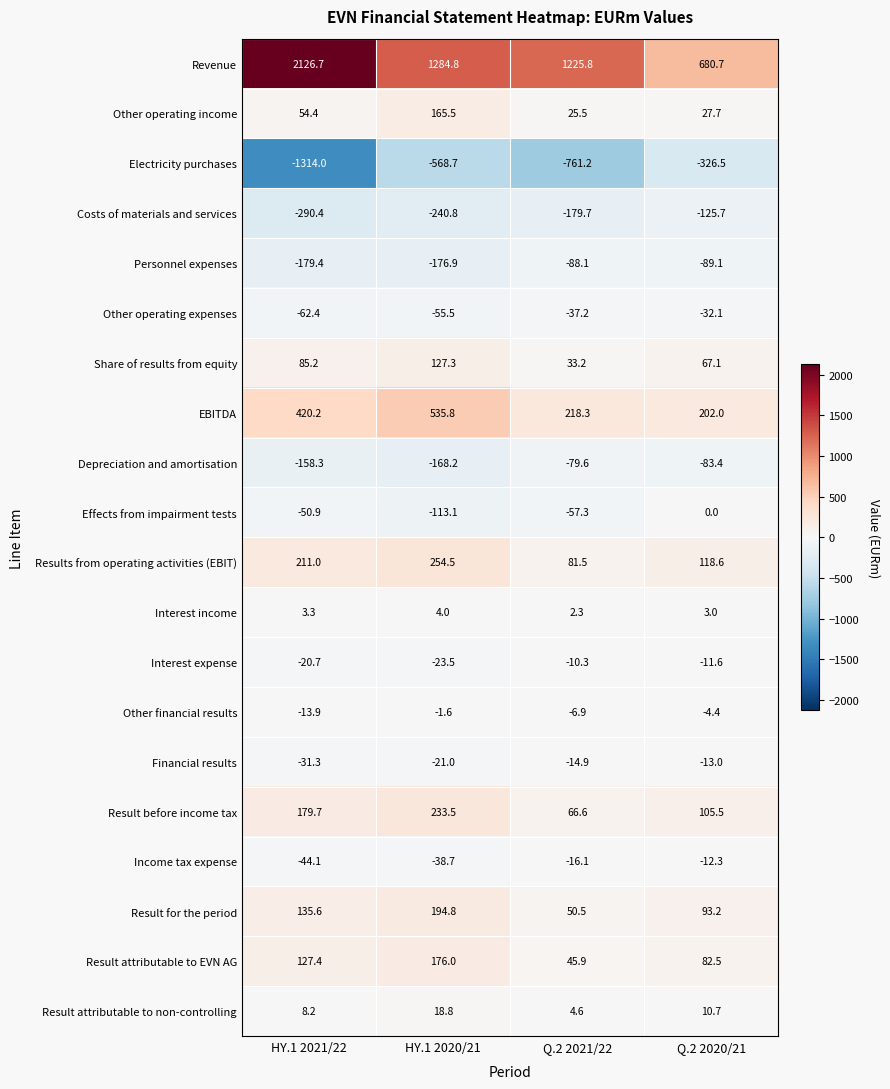

How many categories are shown in the chart?

4